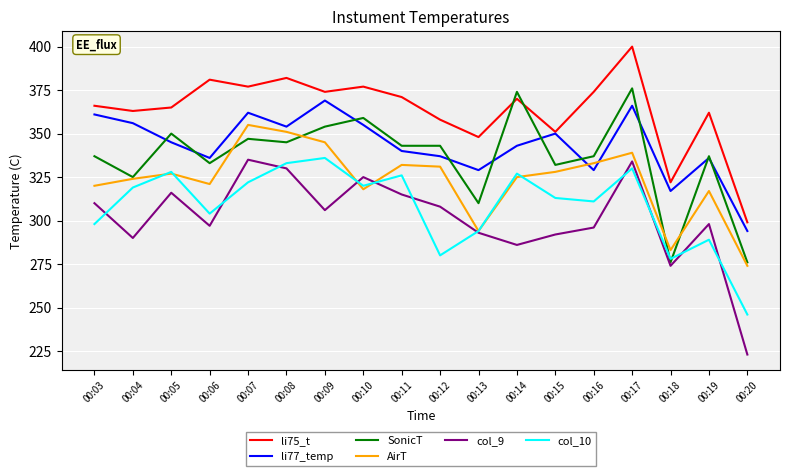

Between 00:06 and 00:10, which series saw the biggest shift?

col_9